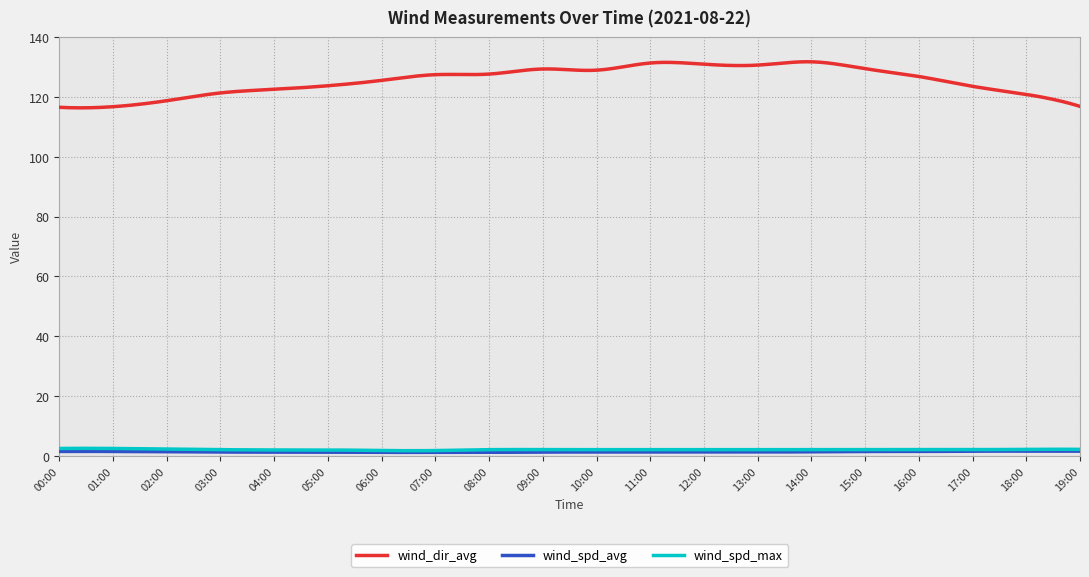

How many lines are shown in the chart?

3